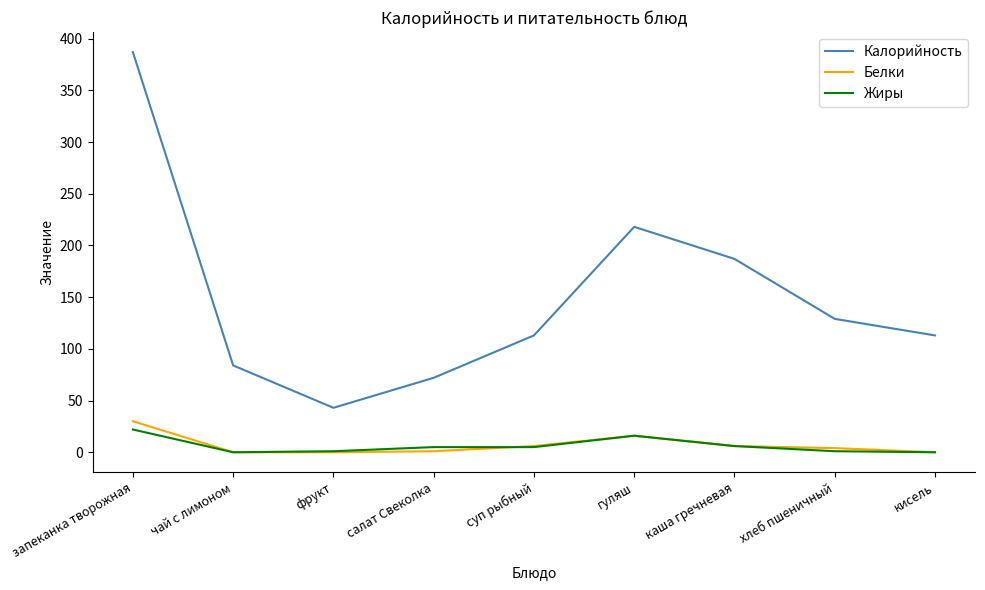

Which category has the lowest value in the Калорийность series?

фрукт